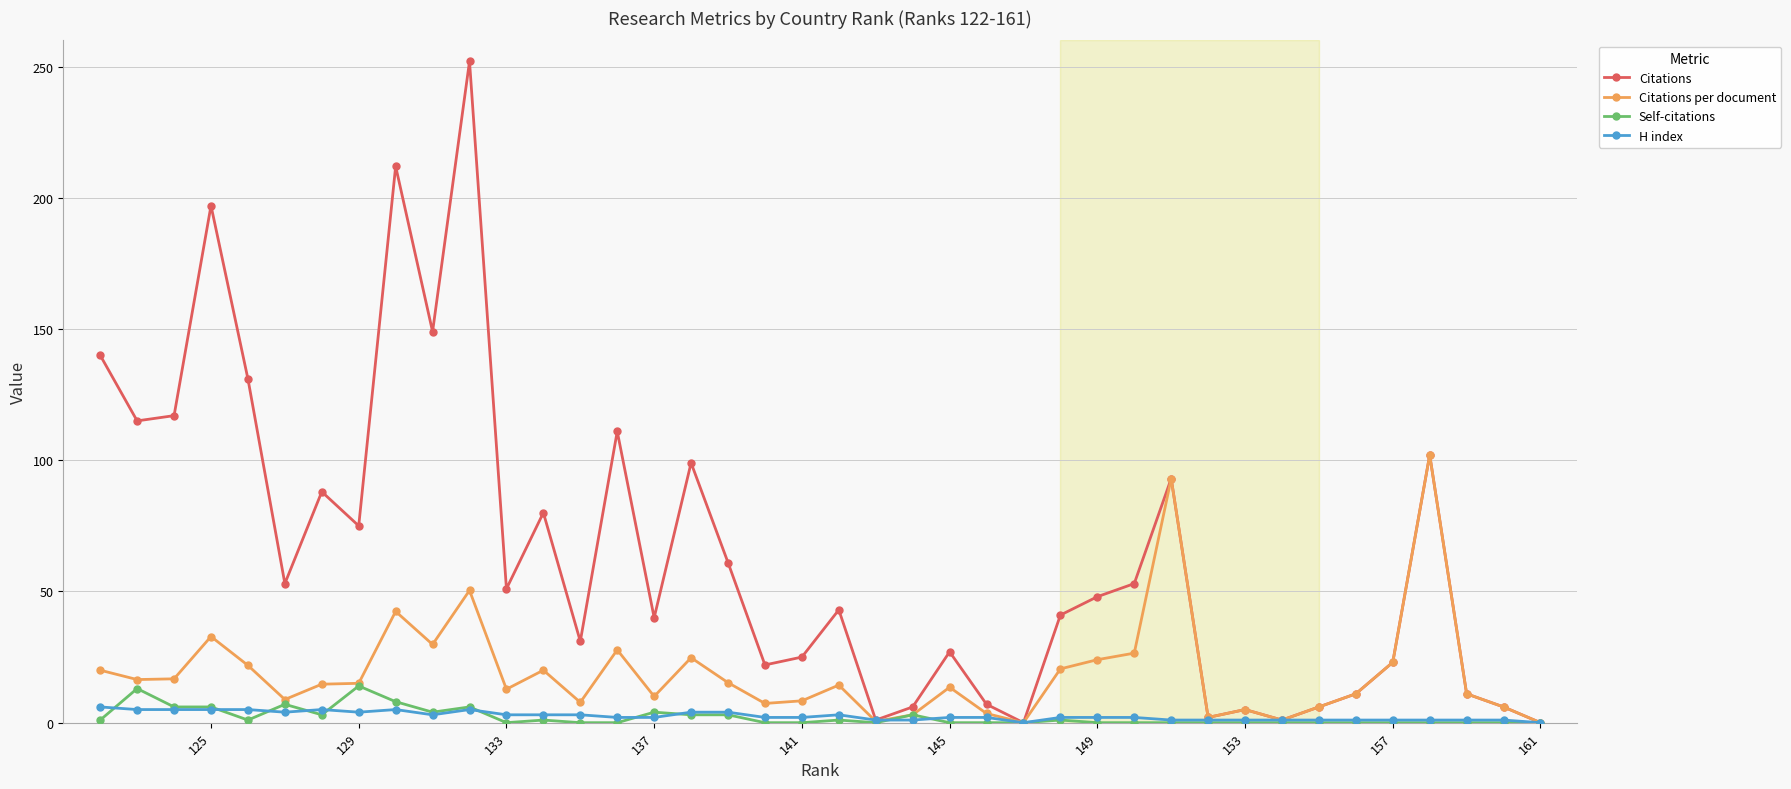

At how many categories does at least one series exceed 106?

9